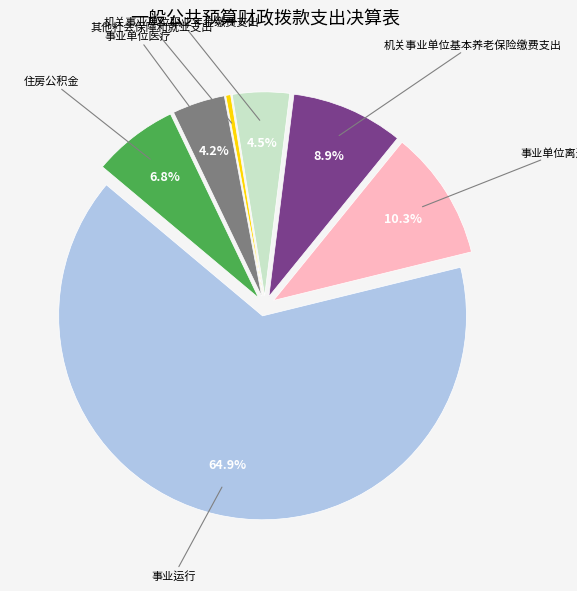

Is there a majority slice in this chart?

Yes